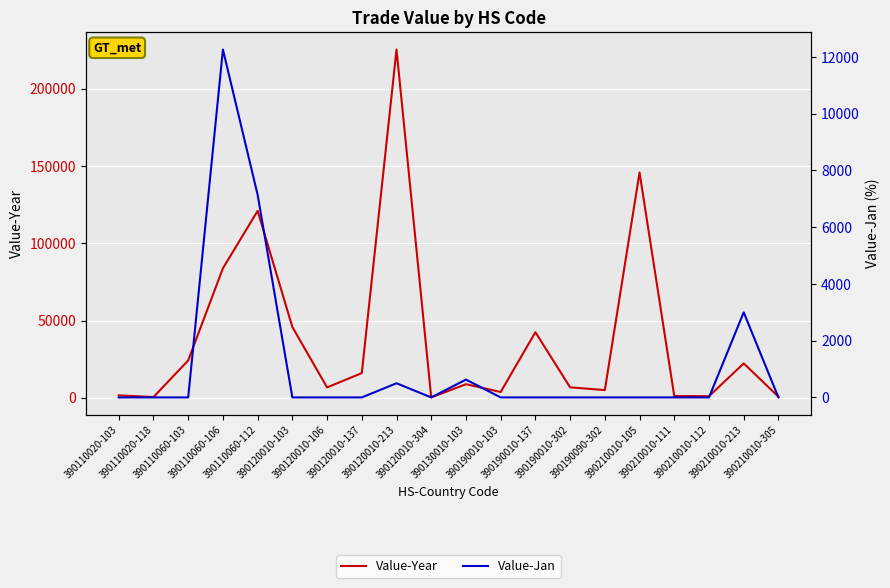

What is the average value of the Value-Year series?

38123